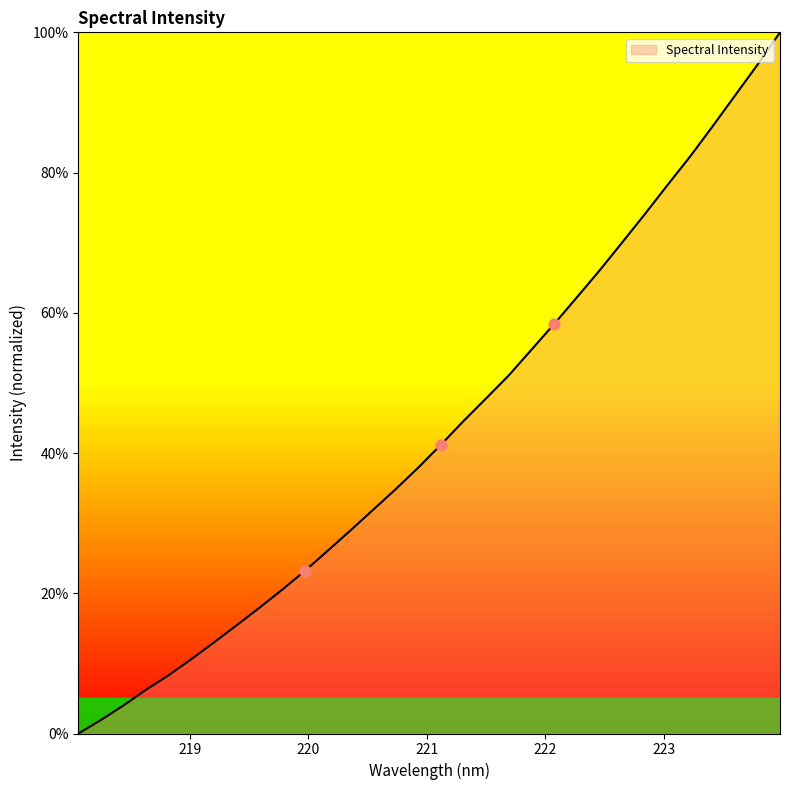

What is the difference between the maximum and minimum values?

100.0